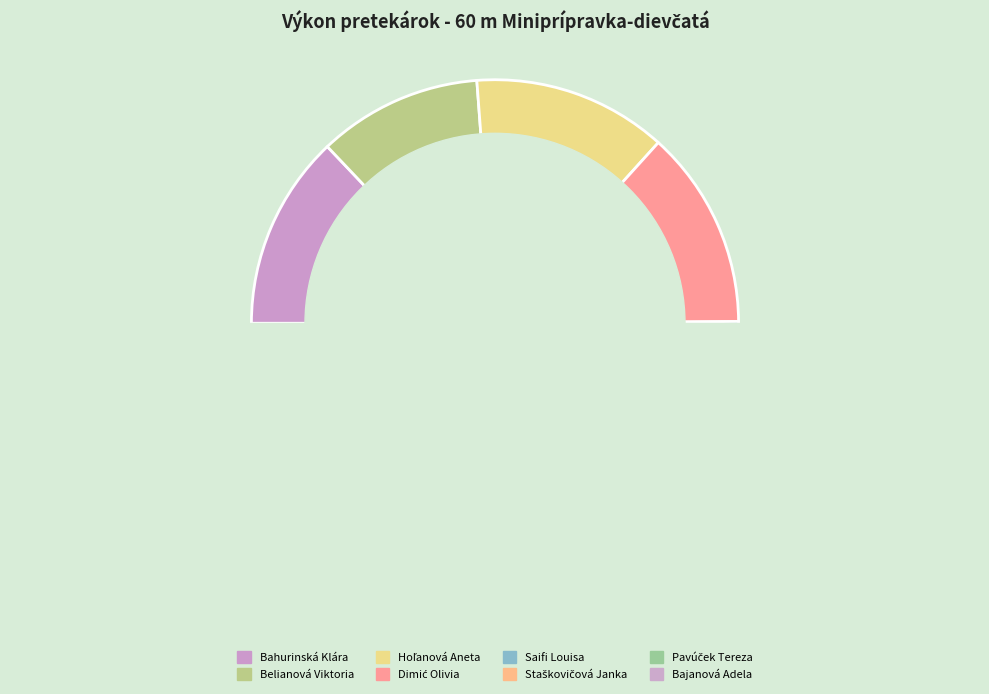

Does Hoľanová Aneta represent more than half of the total?

No